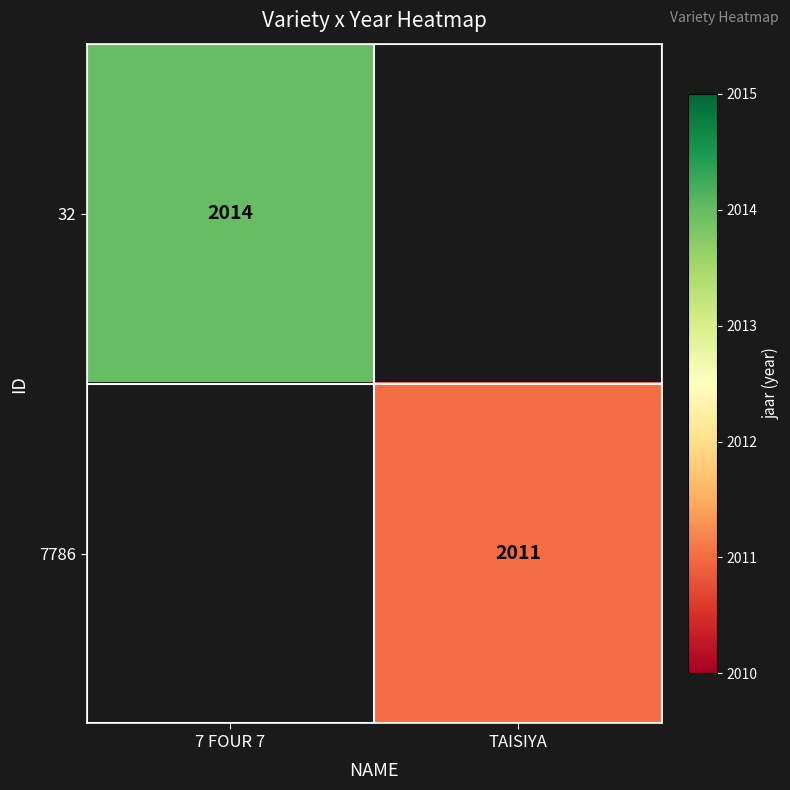

Which has a higher value, TAISIYA or 7 FOUR 7?

7 FOUR 7